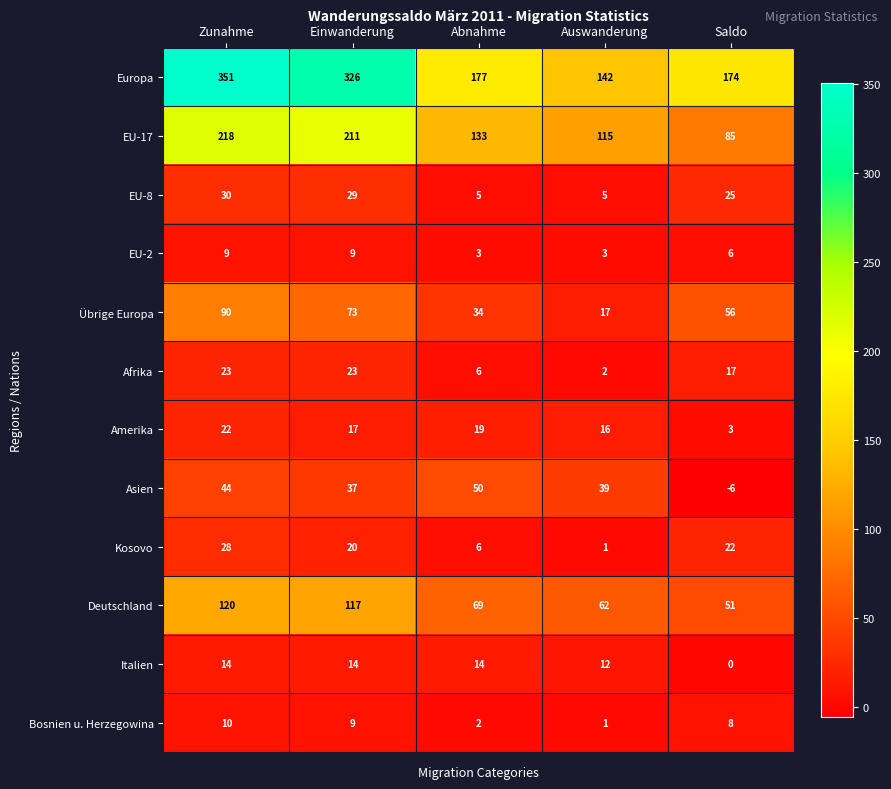

Where does the Asien series first go above 39?

Zunahme